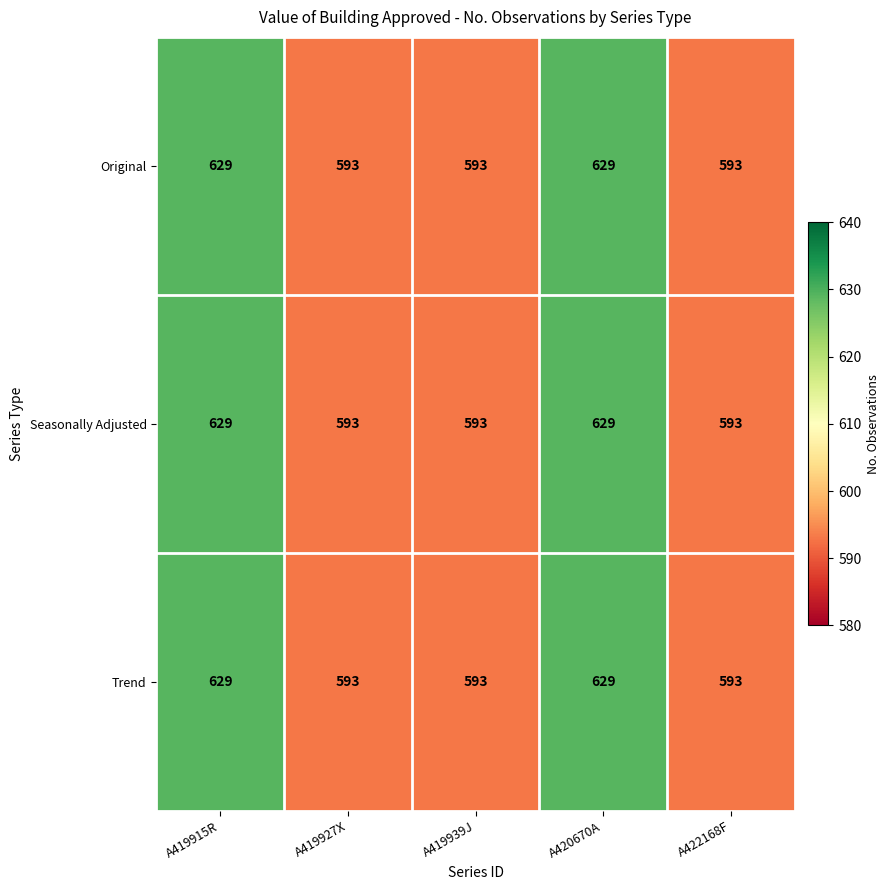

What value does the Seasonally Adjusted series have at A419927X, to the nearest 10?

590